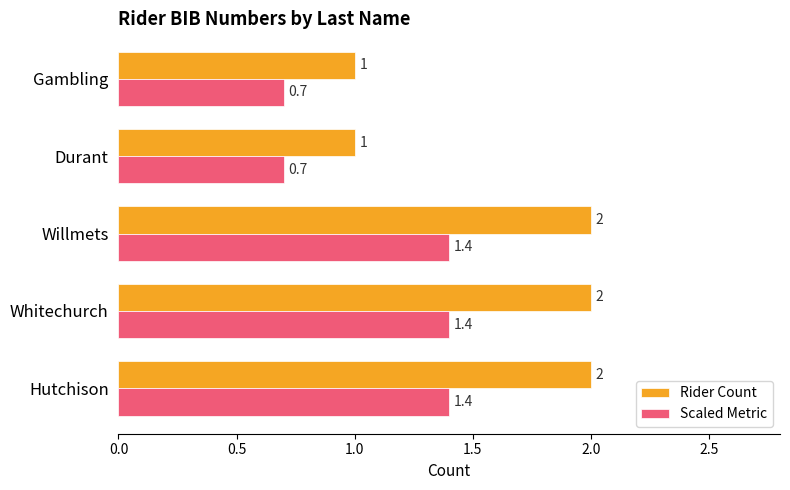

Which series has the widest spread of values?

Rider Count